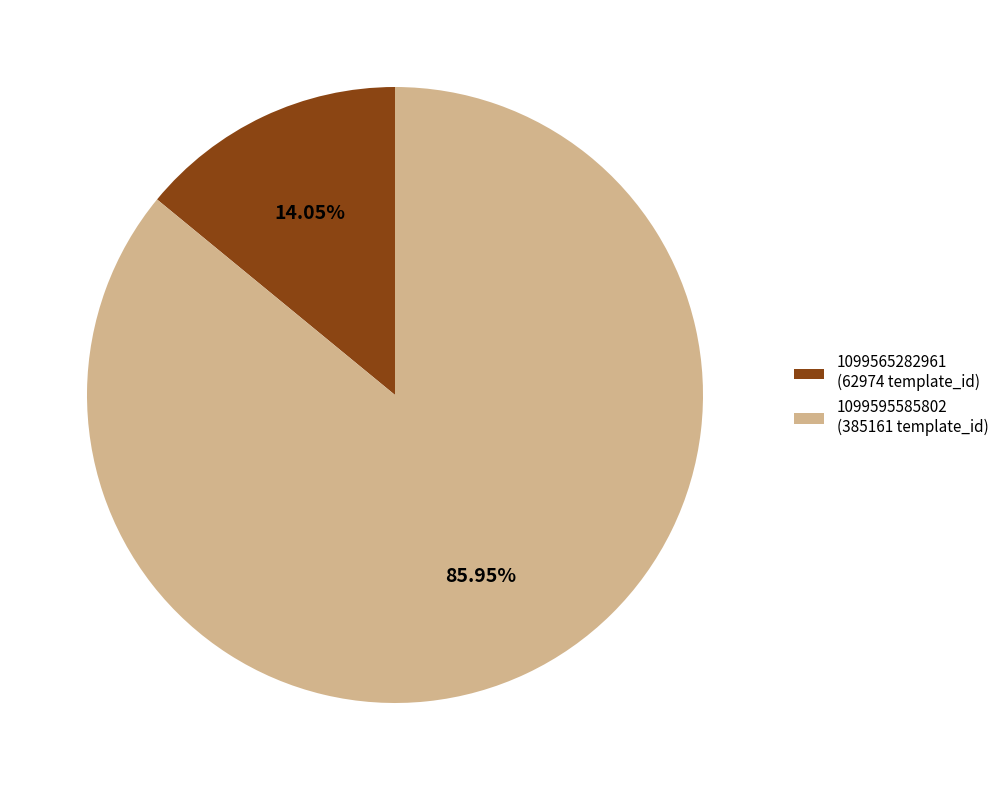

Which has a higher value, 1099595585802 or 1099565282961?

1099595585802